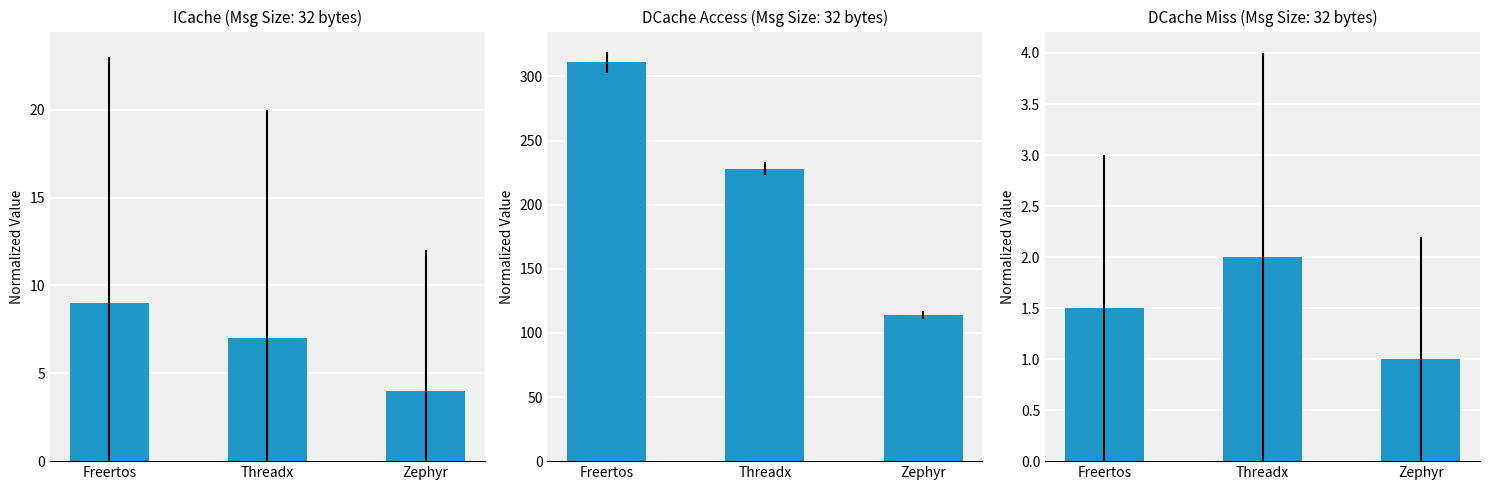

How many bars are there in total?

9